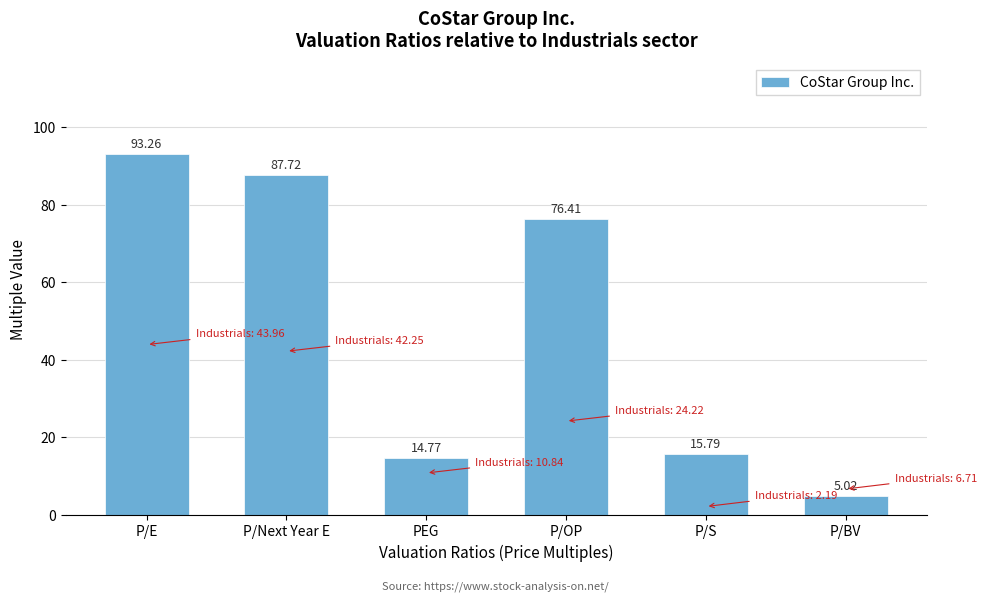

At which category does the chart reach its peak across all series?

P/E